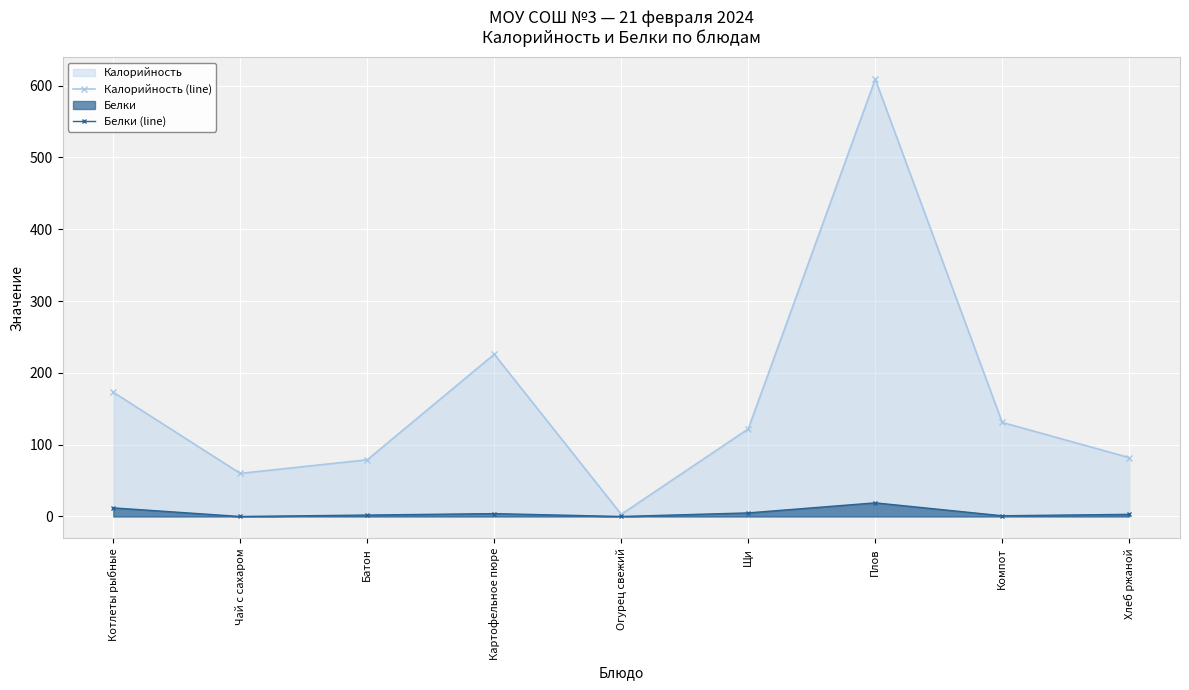

What is the difference between the Калорийность (line) values at Хлеб ржаной and Плов?

527